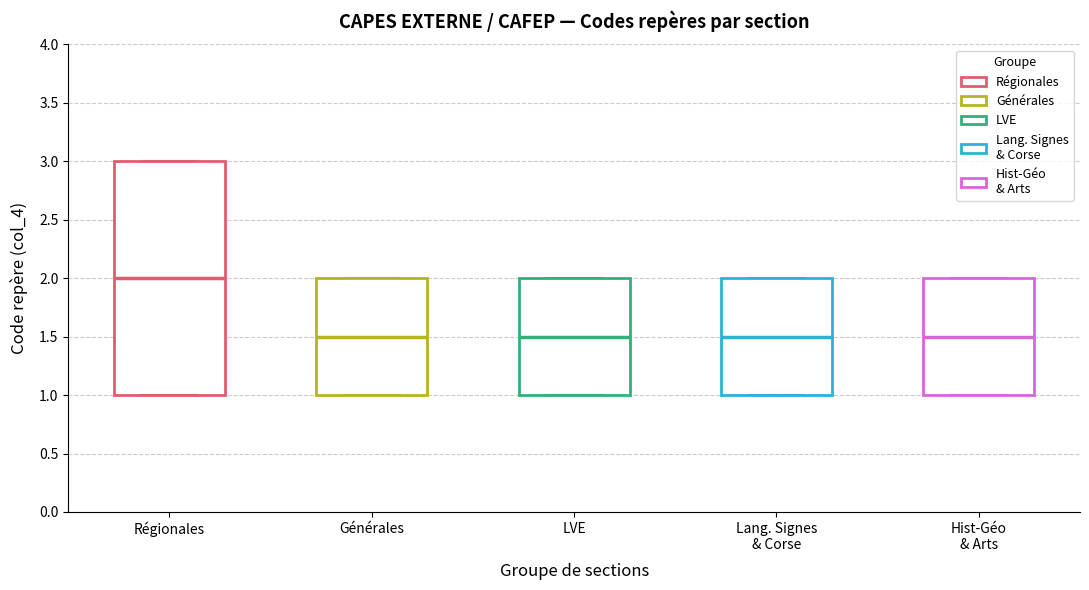

Which box has the highest median line?

Régionales